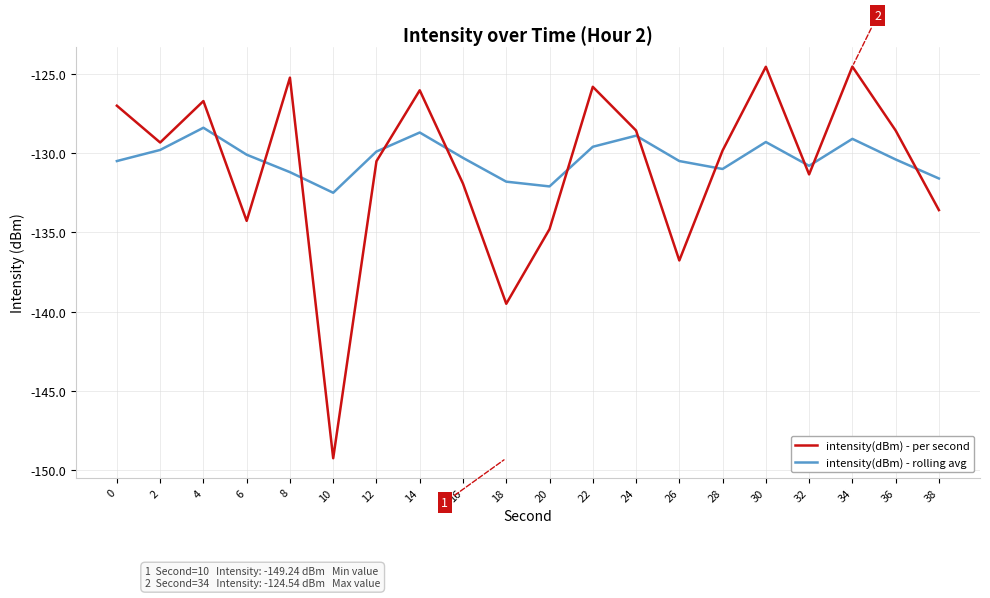

Where do intensity(dBm) - rolling avg and intensity(dBm) - per second first cross each other?

4 and 6